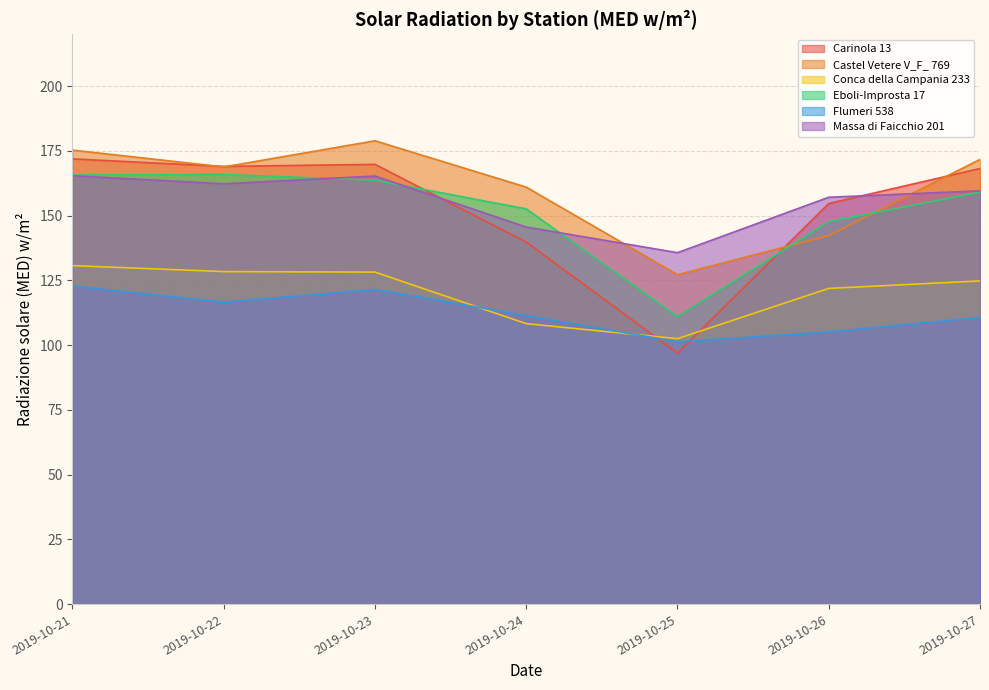

Rank the series by their maximum value, from highest to lowest.

Castel Vetere V_F_ 769, Carinola 13, Eboli-Improsta 17, Massa di Faicchio 201, Conca della Campania 233, Flumeri 538